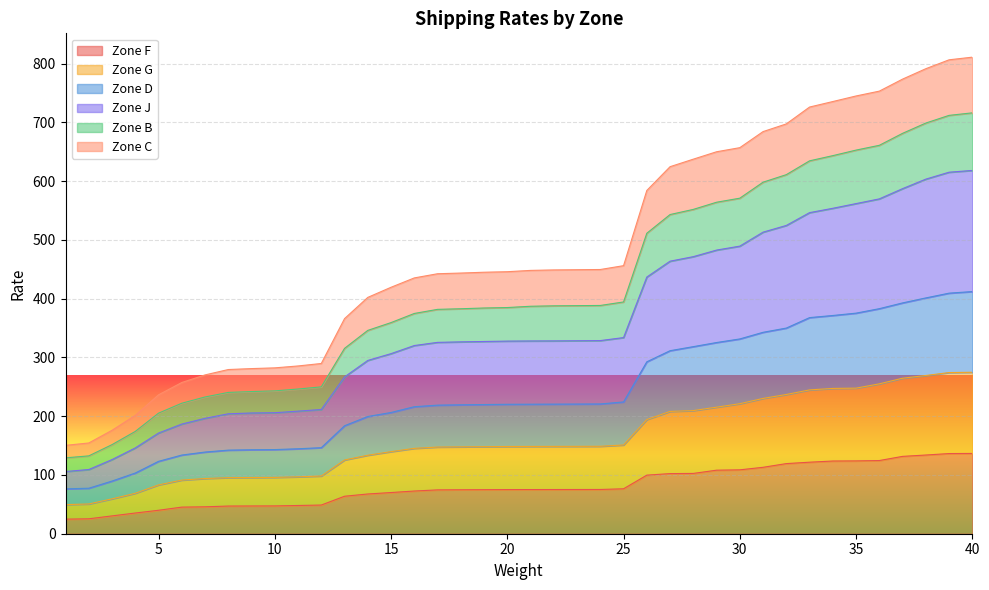

What is the total value across all series at 20?

445.8